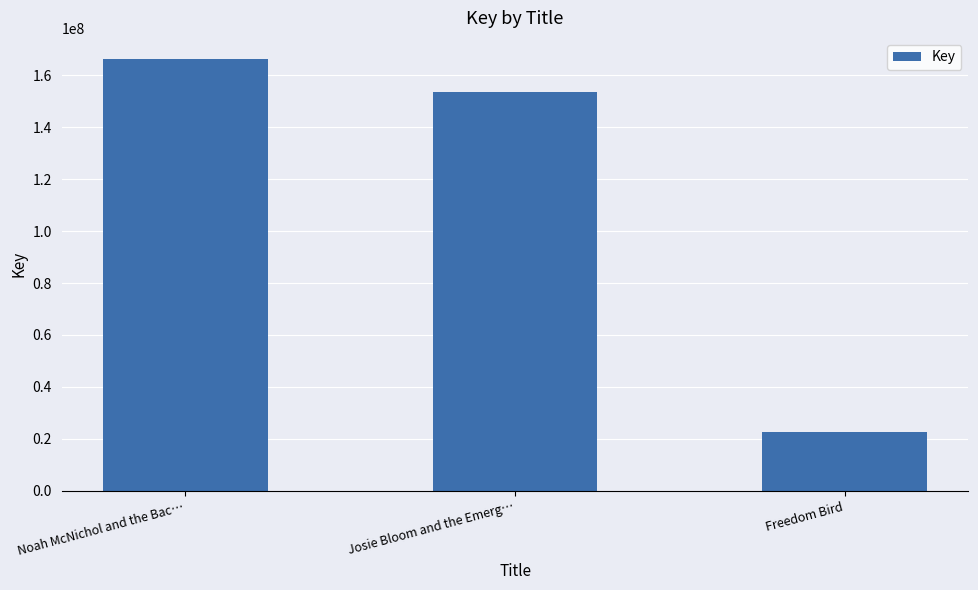

True or false: the data shows 222506314 at Noah McNichol and the Bac….

False